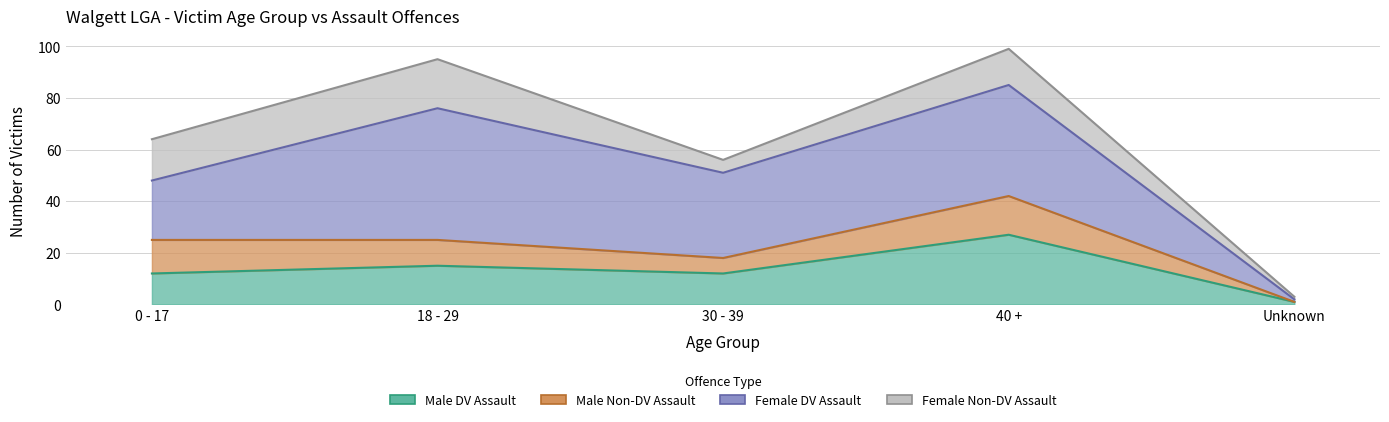

How many interior local valleys does the Male Non-DV Assault series have?

1